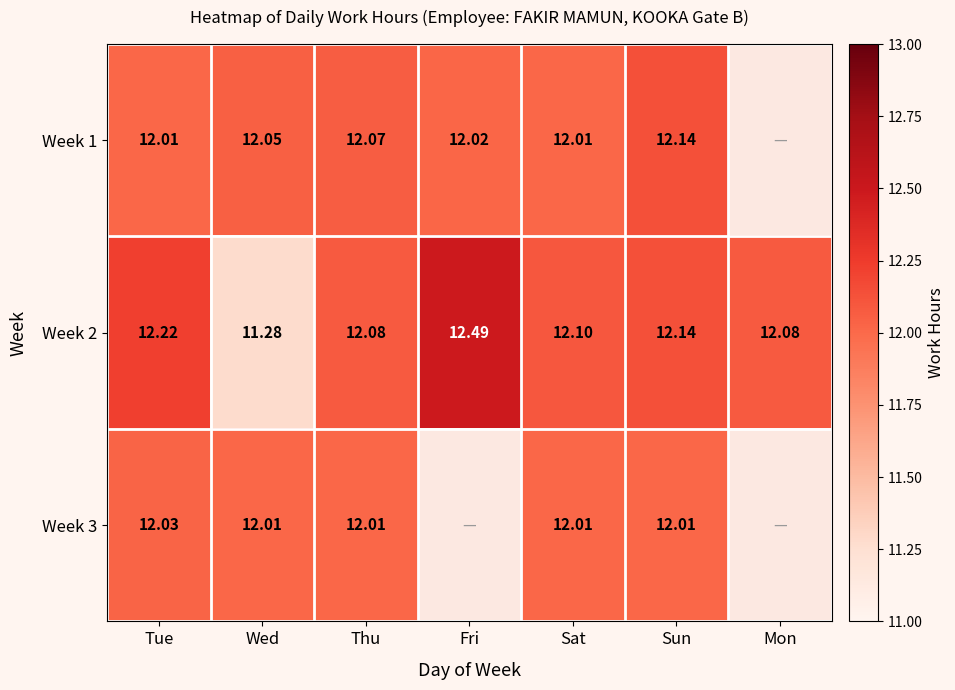

Which category has the lowest value across all series?

Wed